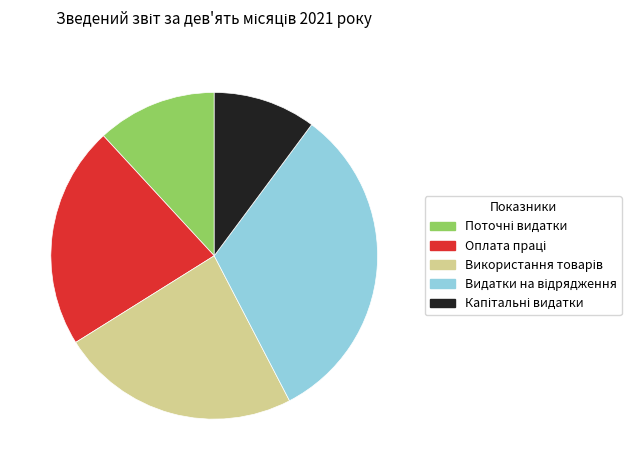

Is there a majority slice in this chart?

No